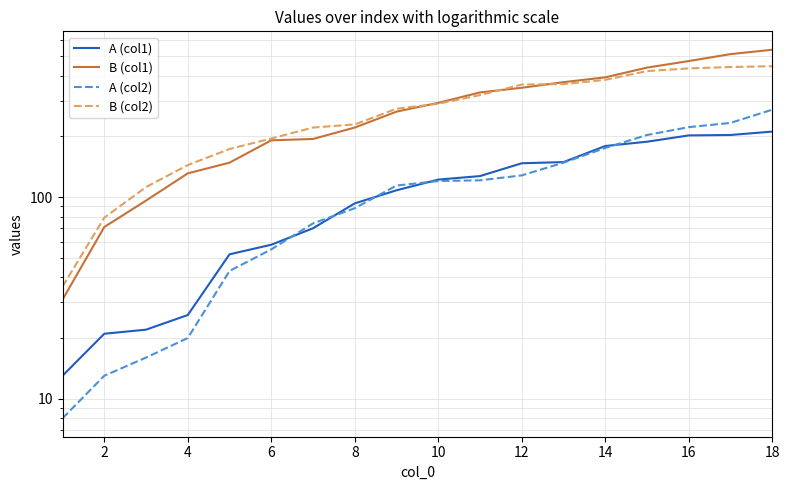

Which series has the largest total across all categories?

B (col1)